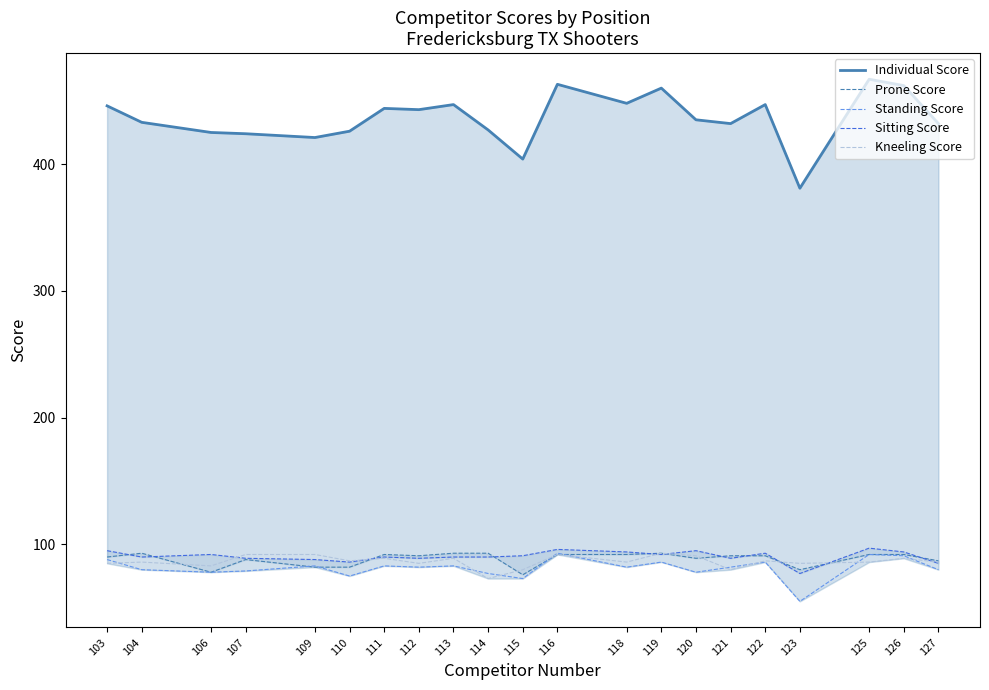

What are all the series names shown in the legend?

Individual Score, Prone Score, Standing Score, Sitting Score, Kneeling Score